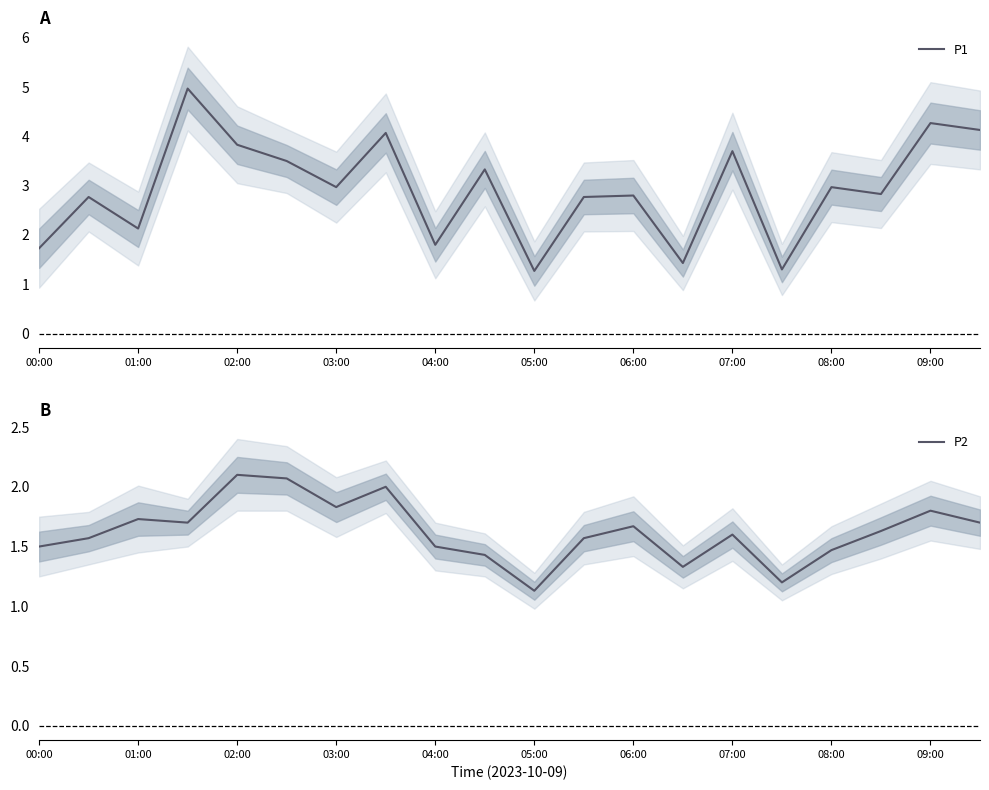

What is the maximum value for P1?

5.0